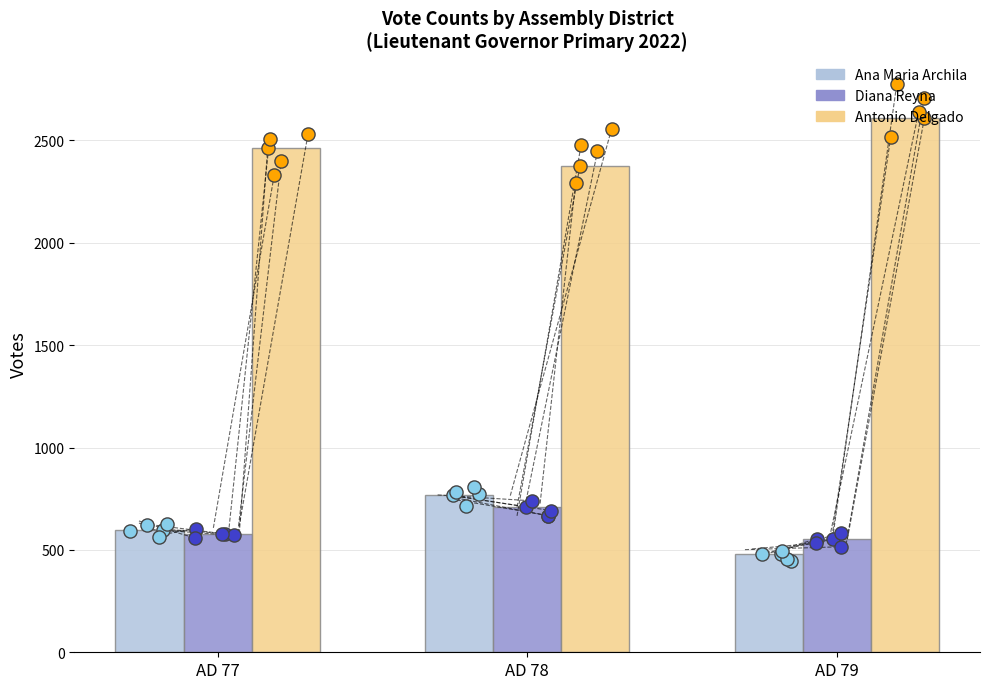

Which series has the largest total across all categories?

Antonio Delgado